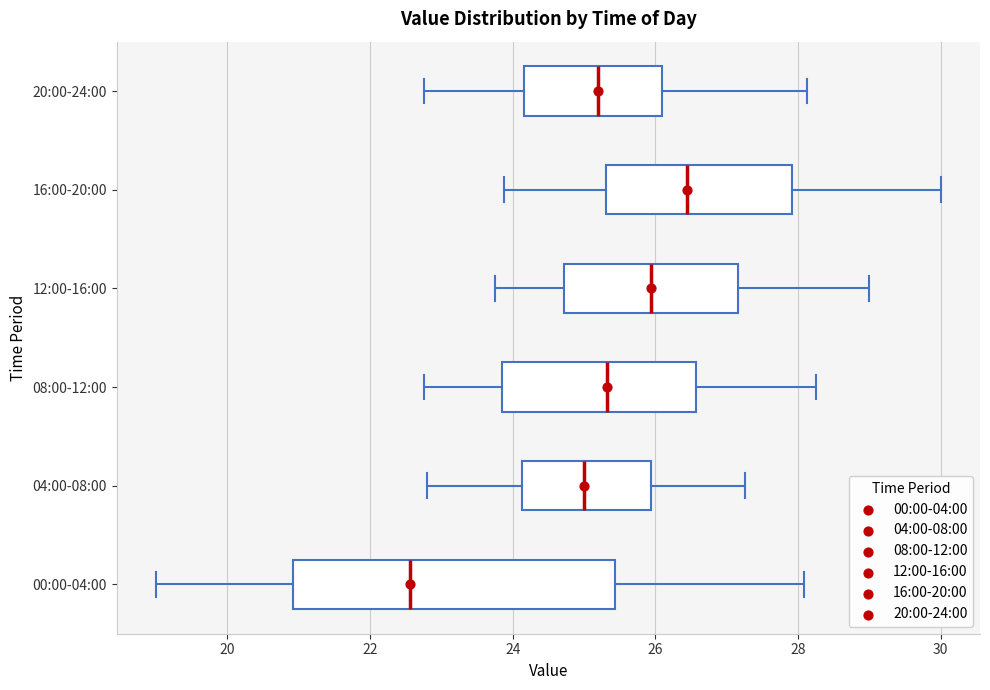

Which box's median line is the furthest to the left?

00:00-04:00